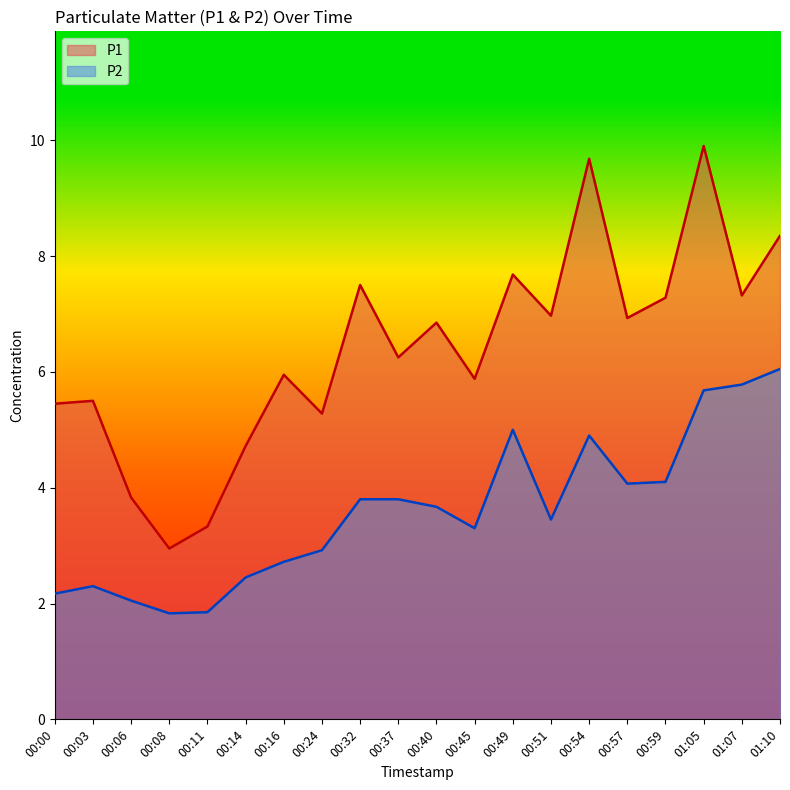

Which has a higher value, 00:37 or 00:59?

00:59